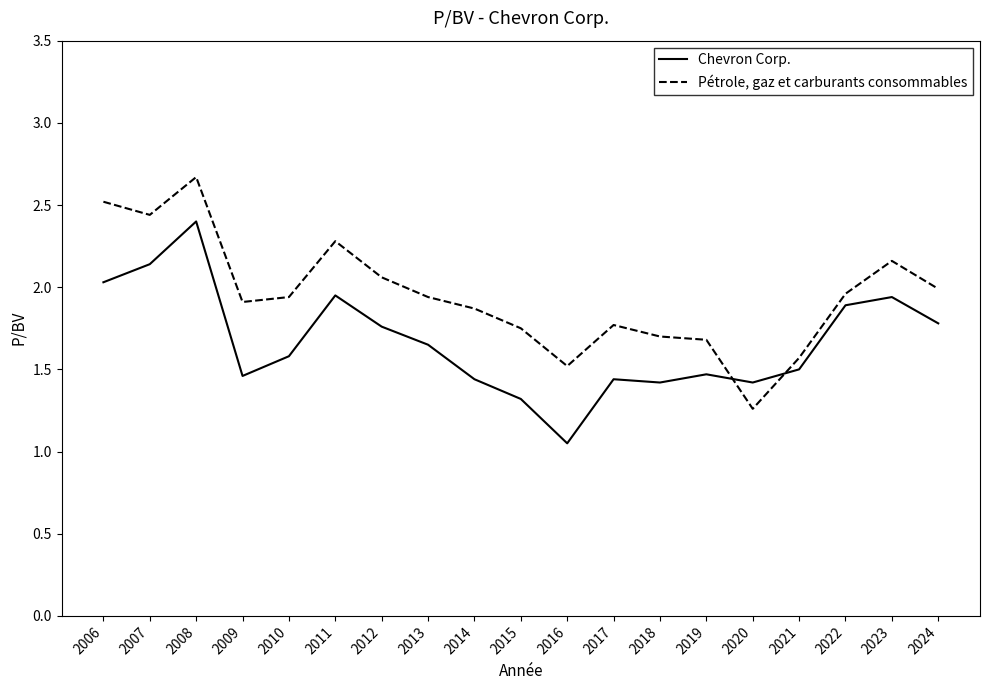

Is it true that Pétrole, gaz et carburants consommables equals 2.4 at 2016?

False